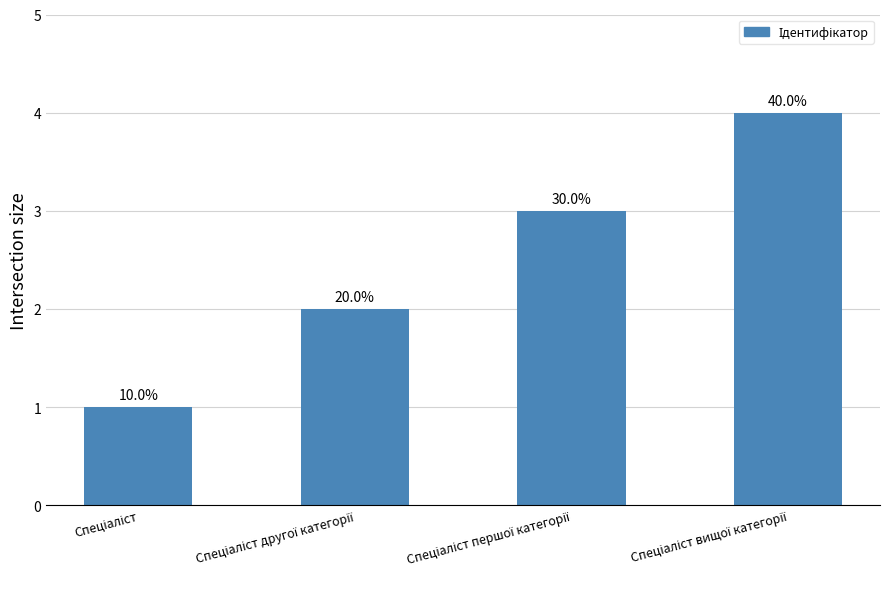

What is the change in value from Спеціаліст to Спеціаліст другої категорії?

+1